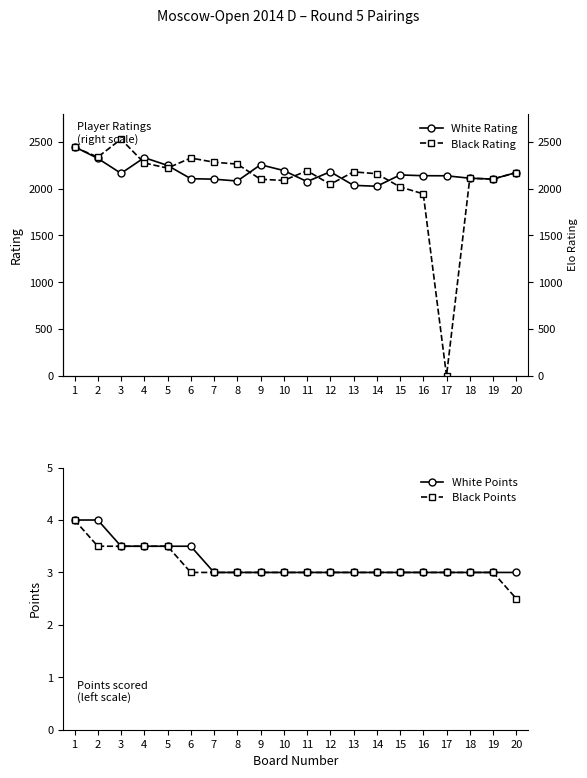

What is the total value across all series at 18?

4228.0